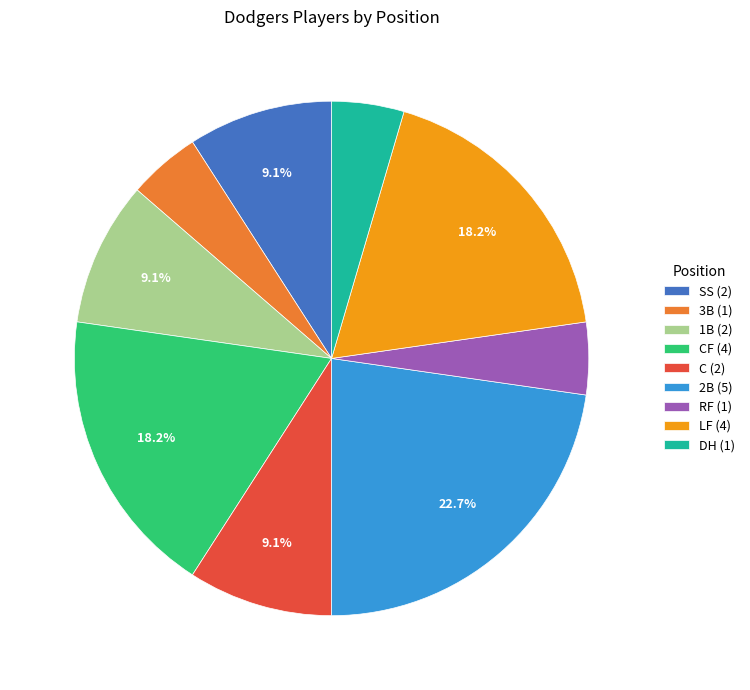

What is the largest slice in the pie chart?

2B (5)